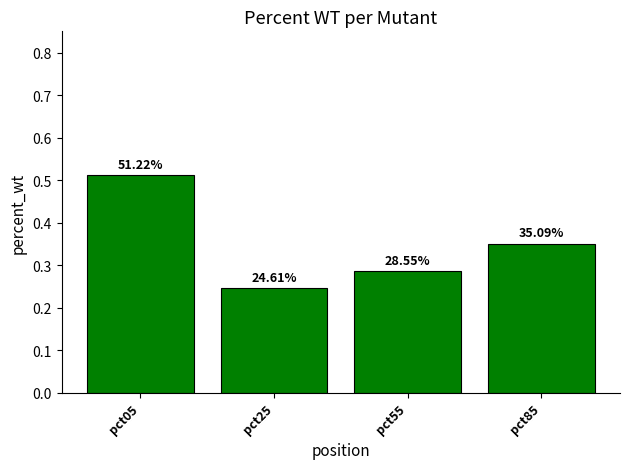

What value does the data have at pct05?

0.5